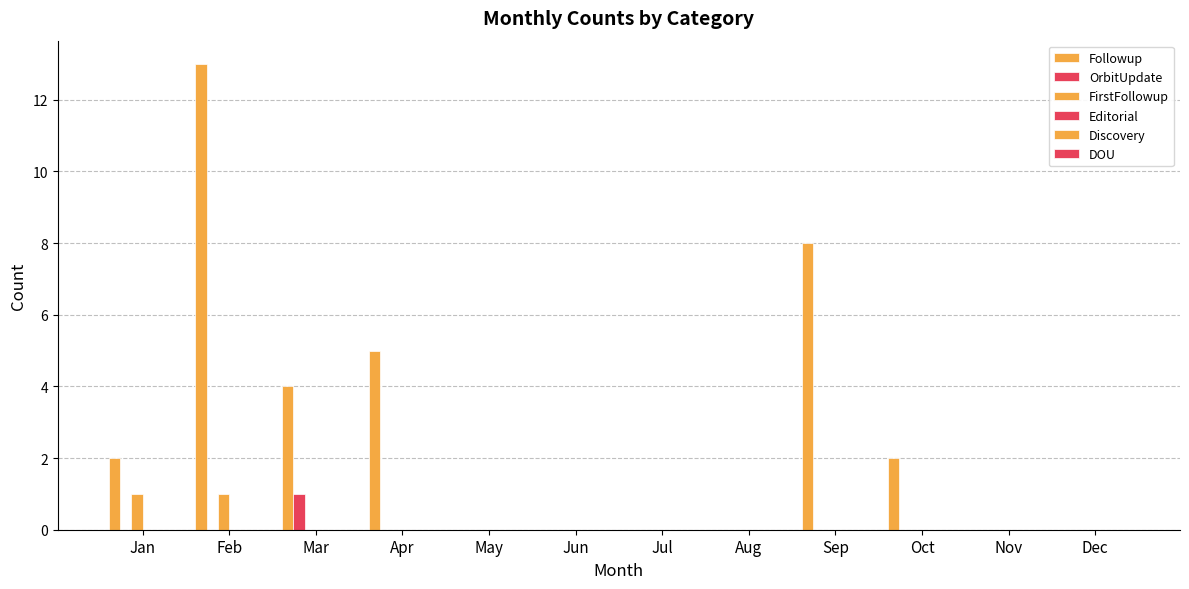

List the series in order of their peak value, highest first.

Followup, OrbitUpdate, FirstFollowup, Editorial, Discovery, DOU